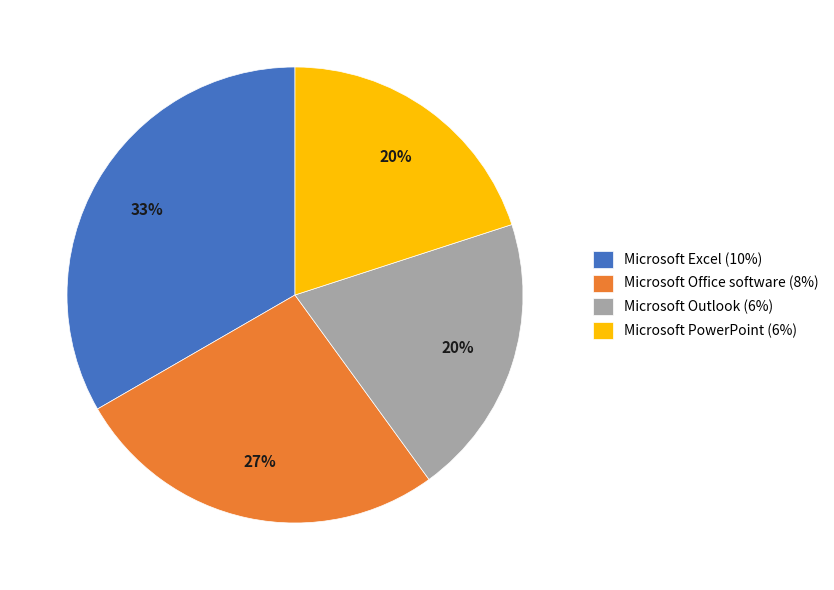

Is there any slice that represents more than half of the pie?

No